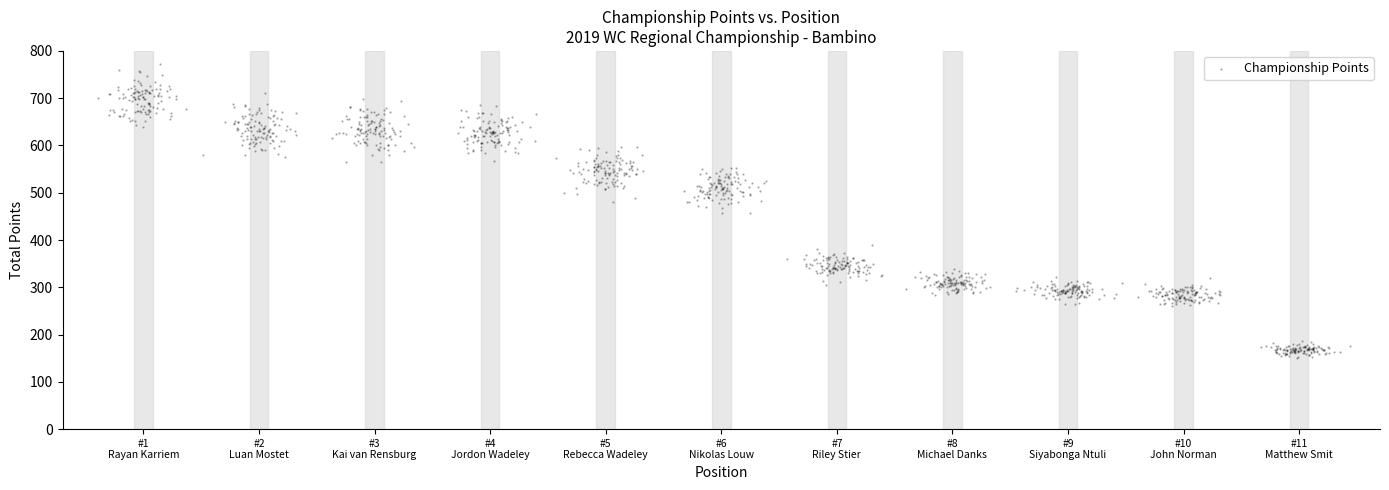

What is the range of X values (max minus min)?

10.8